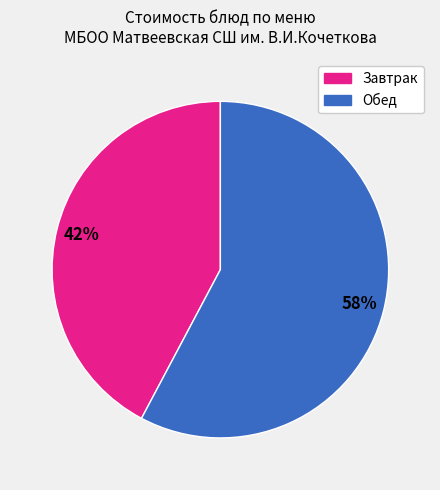

To the nearest percent, what is the average slice percentage?

50%